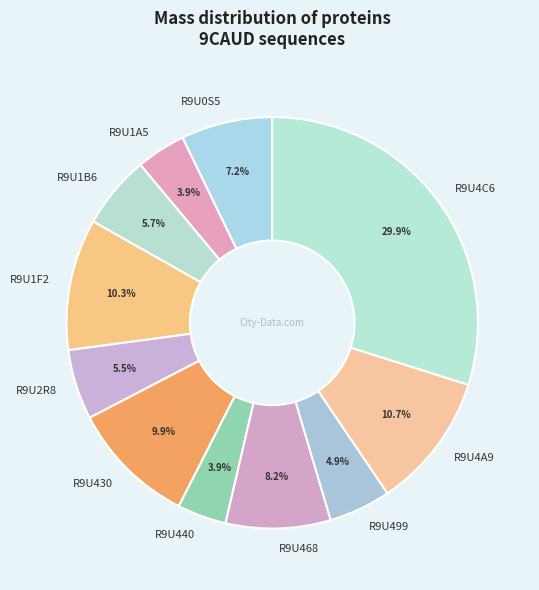

What is the ratio of the value at R9U4A9 to the value at R9U1F2?

1.0